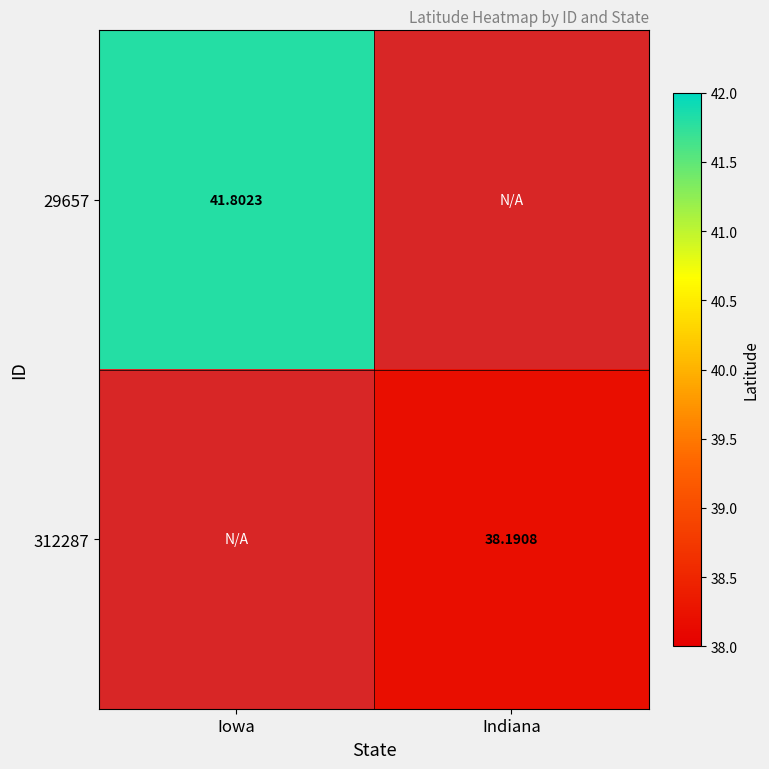

At which category is the sum across all series the highest?

Iowa